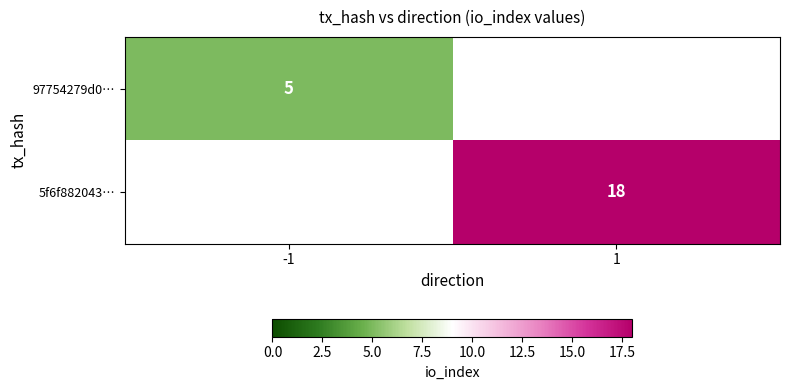

The value of 97754279d0… at -1 is 5. True or false?

True